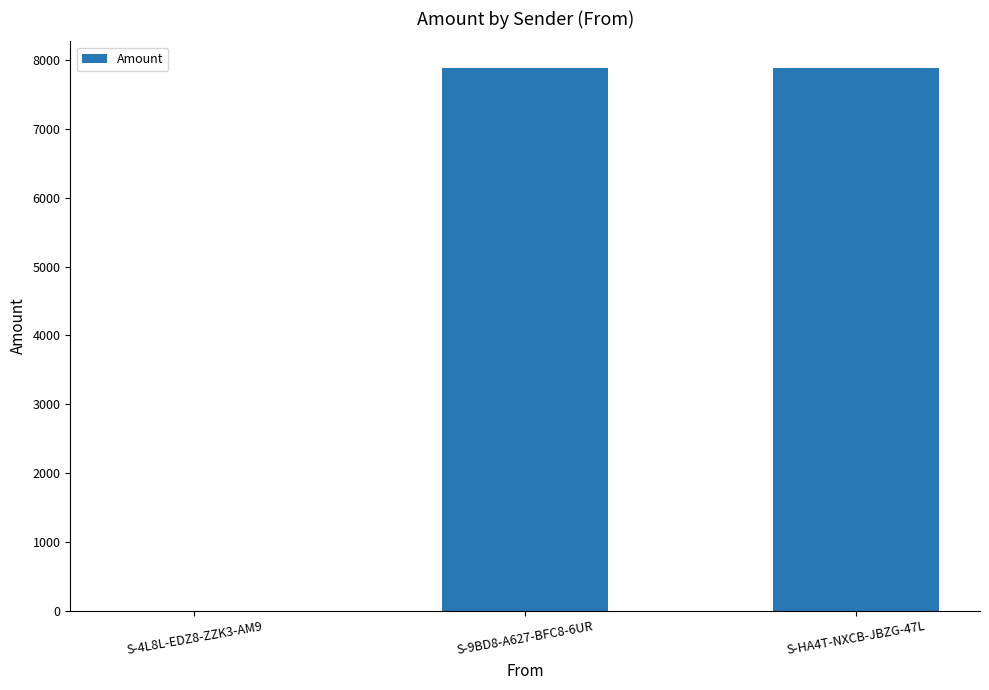

The chart shows a value of 0.0 at S-4L8L-EDZ8-ZZK3-AM9. True or false?

True